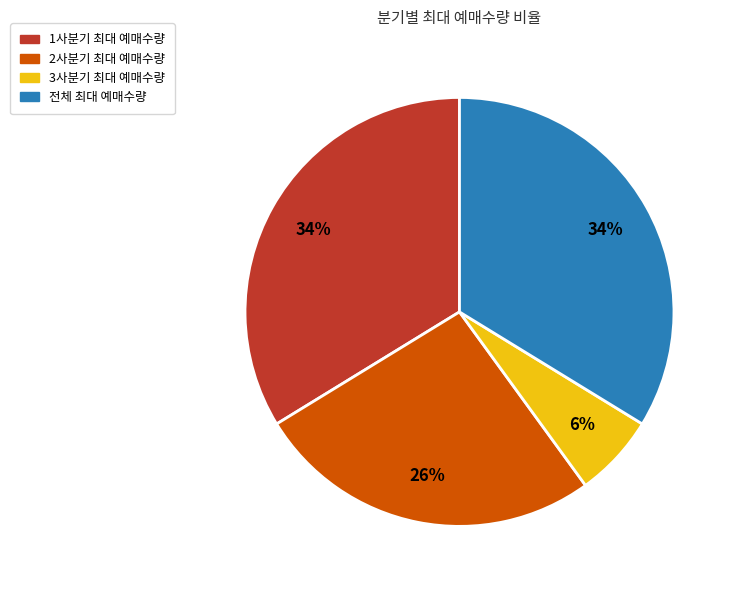

What percentage is the 2사분기 최대 예매수량 slice, to the nearest percent?

26%